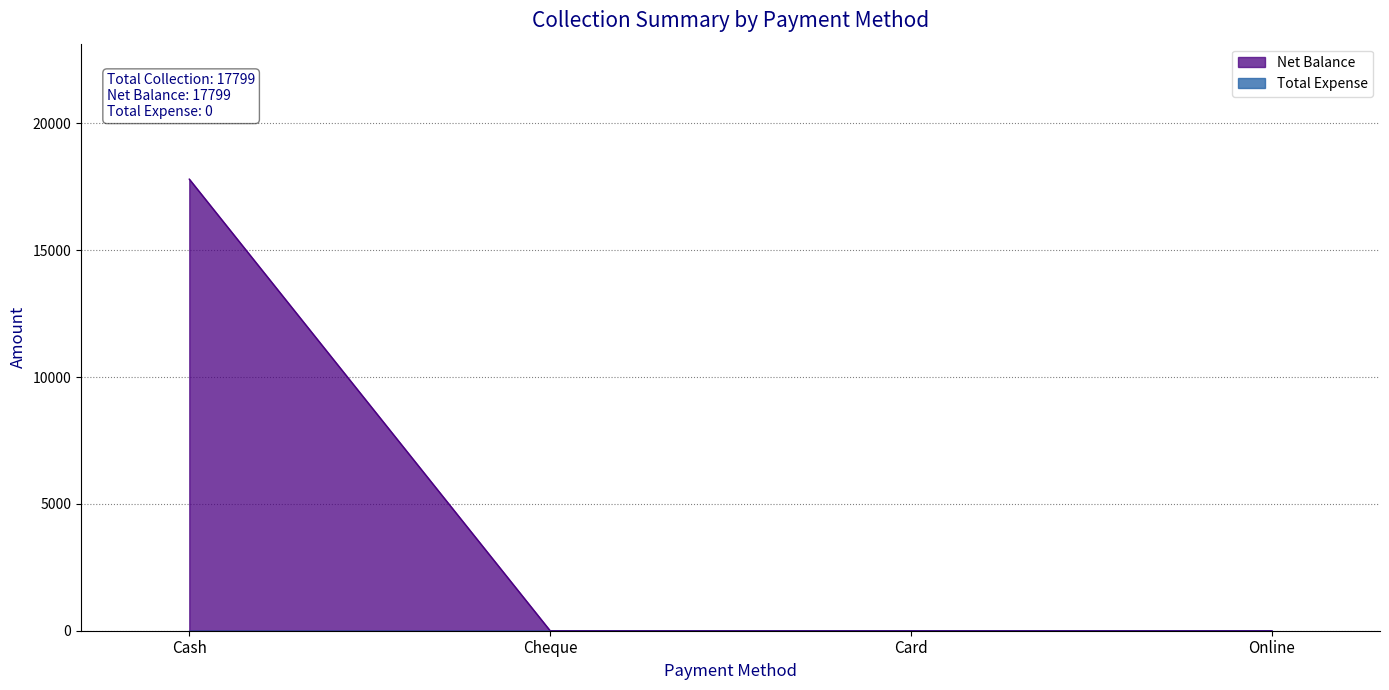

What is the greatest value displayed?

17799